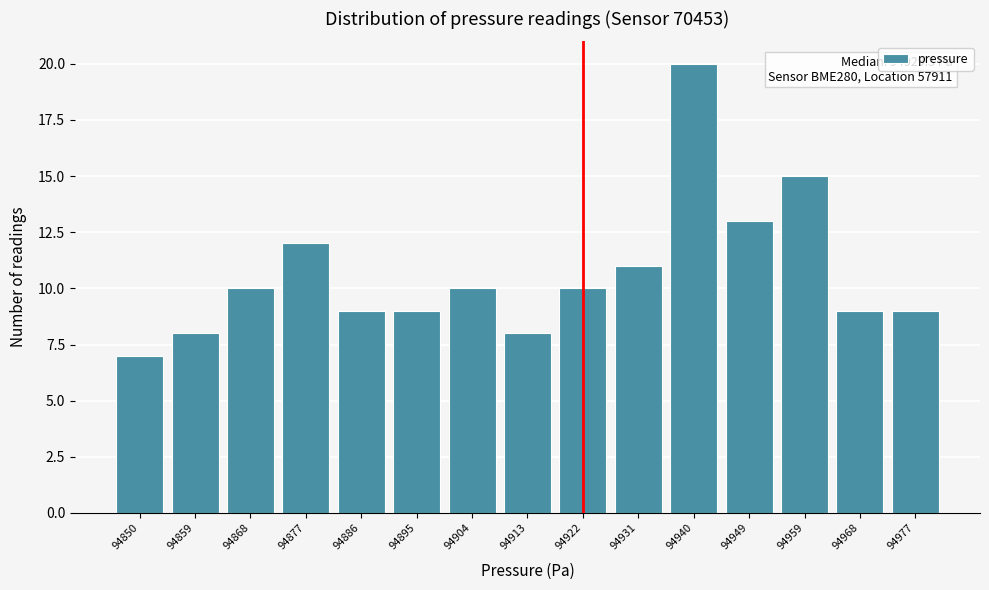

Reading left to right, what are all the values shown in this chart?

7	8	10	12	9	9	10	8	10	11	20	13	15	9	9